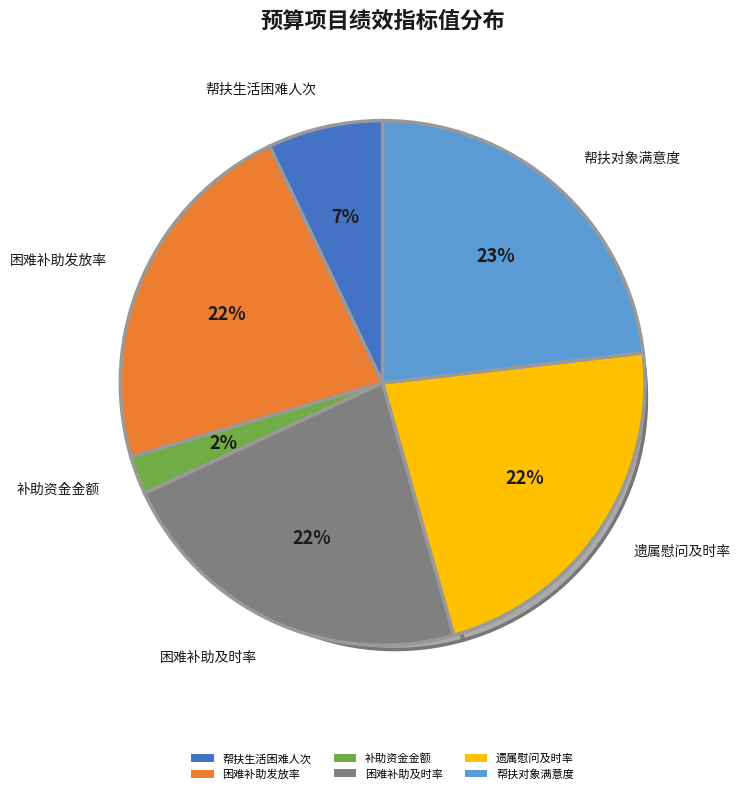

True or false: 帮扶对象满意度 accounts for 23% of the total.

True